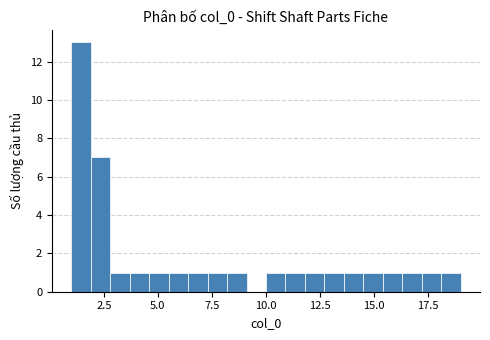

Read against the x-axis, roughly where is the centre of the tallest bar?

1.5